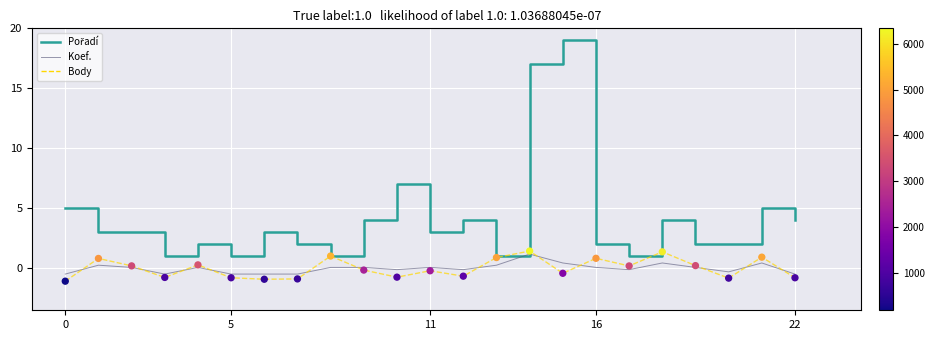

What is the maximum value shown in the chart?

19.0